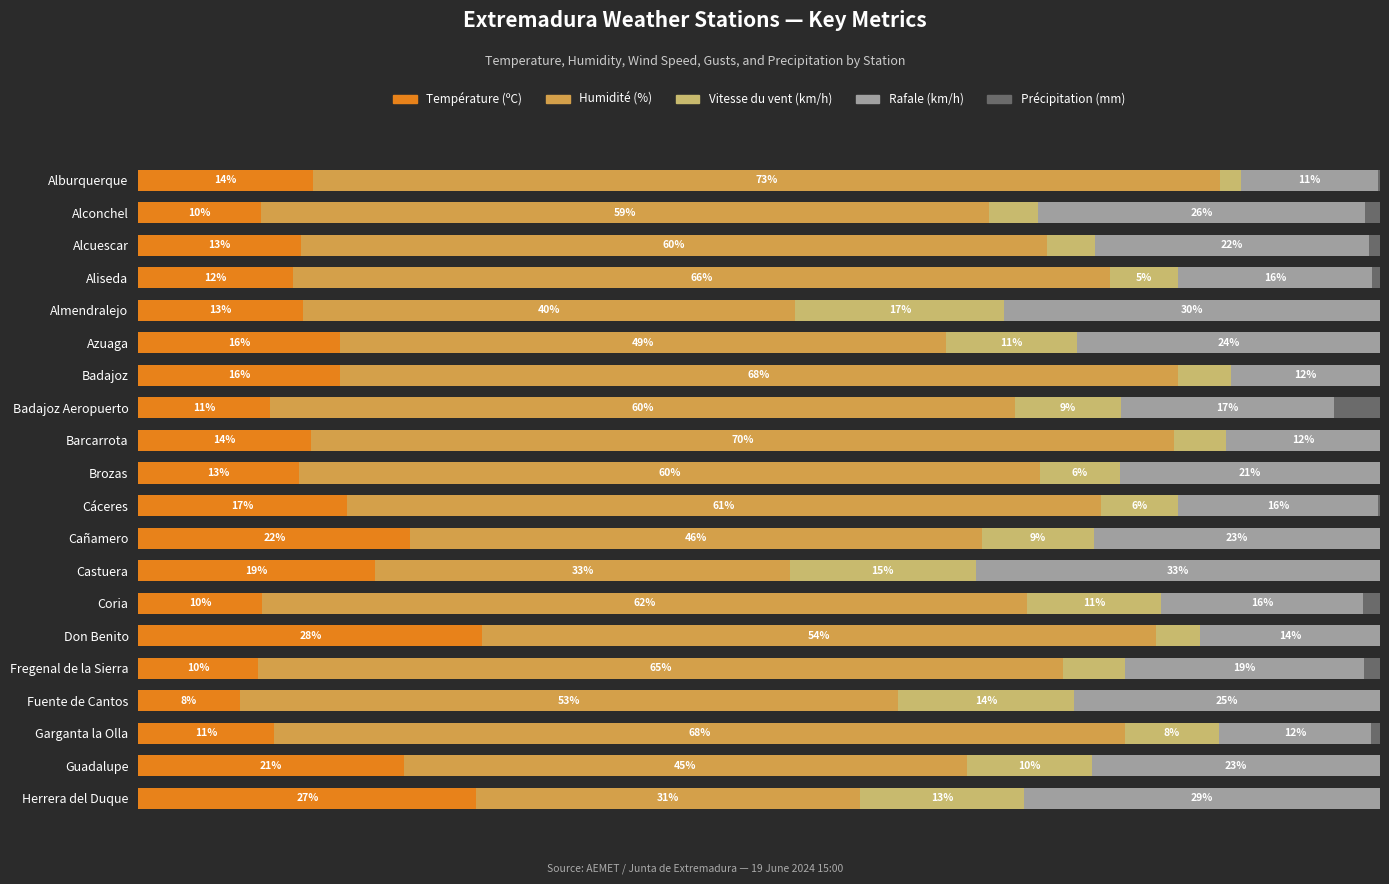

What are all the series names shown in the legend?

Température (ºC), Humidité (%), Vitesse du vent (km/h), Rafale (km/h), Précipitation (mm)